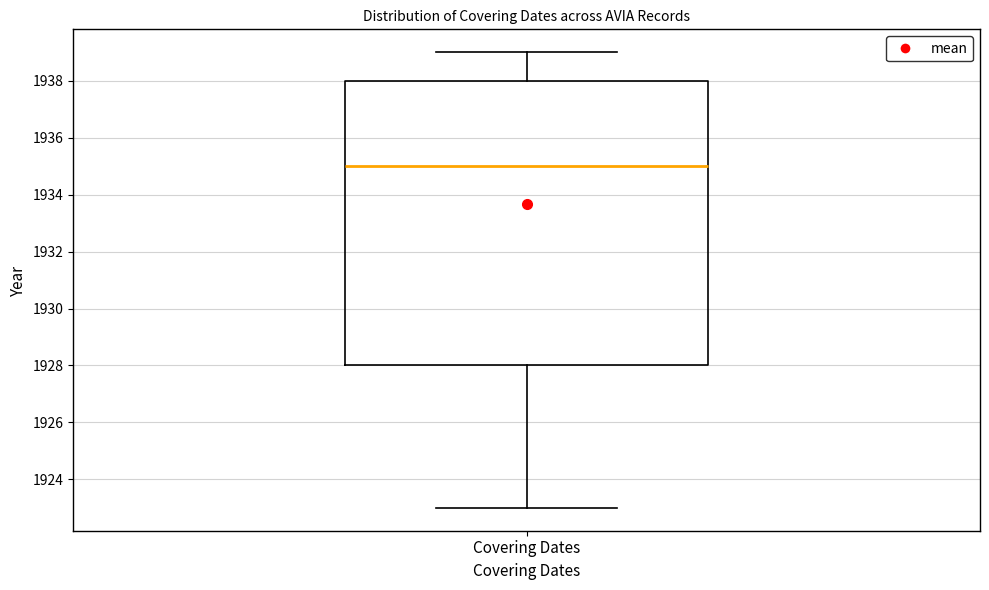

Transcribe this box plot: give where the median line is, the range the box spans, and where the two whiskers end, as read against the y-axis. The values are not printed on the chart, so give them approximately, as read against the axis.

median 1935, box 1928 to 1938, whiskers 1923 to 1939